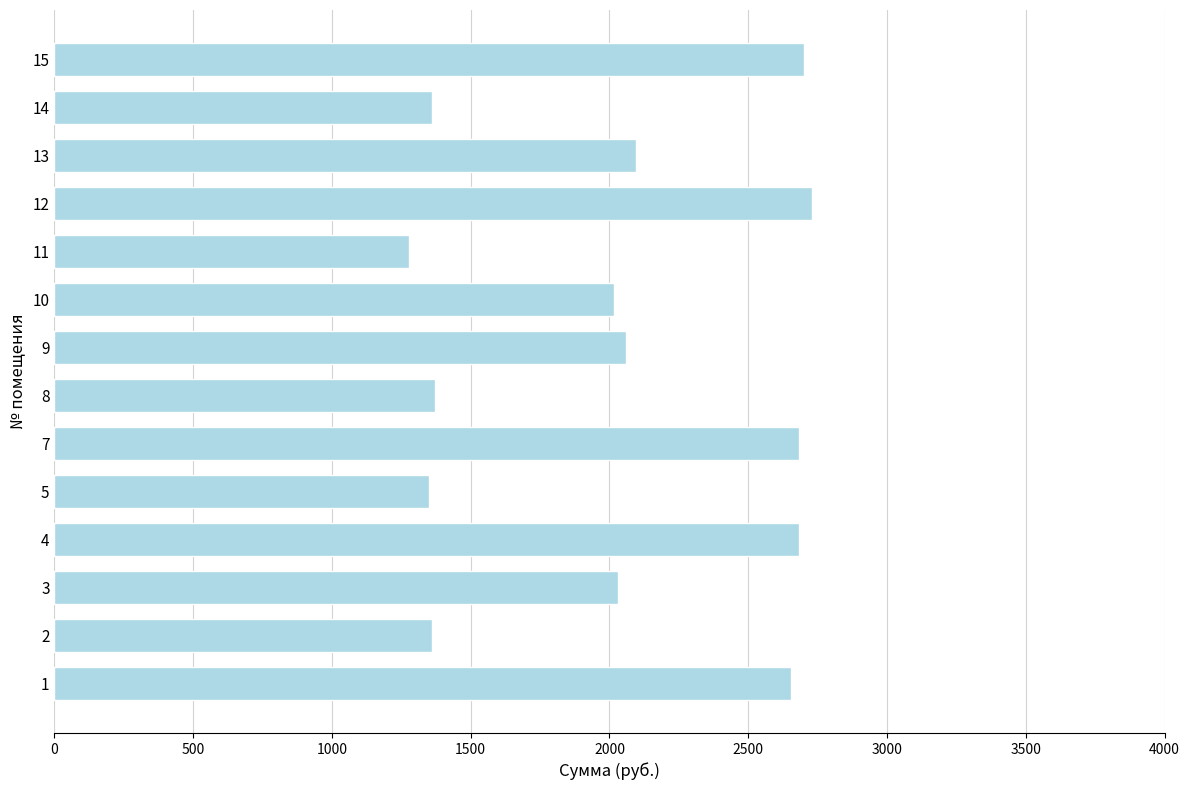

What is the difference between the values at 11 and 3?

752.2